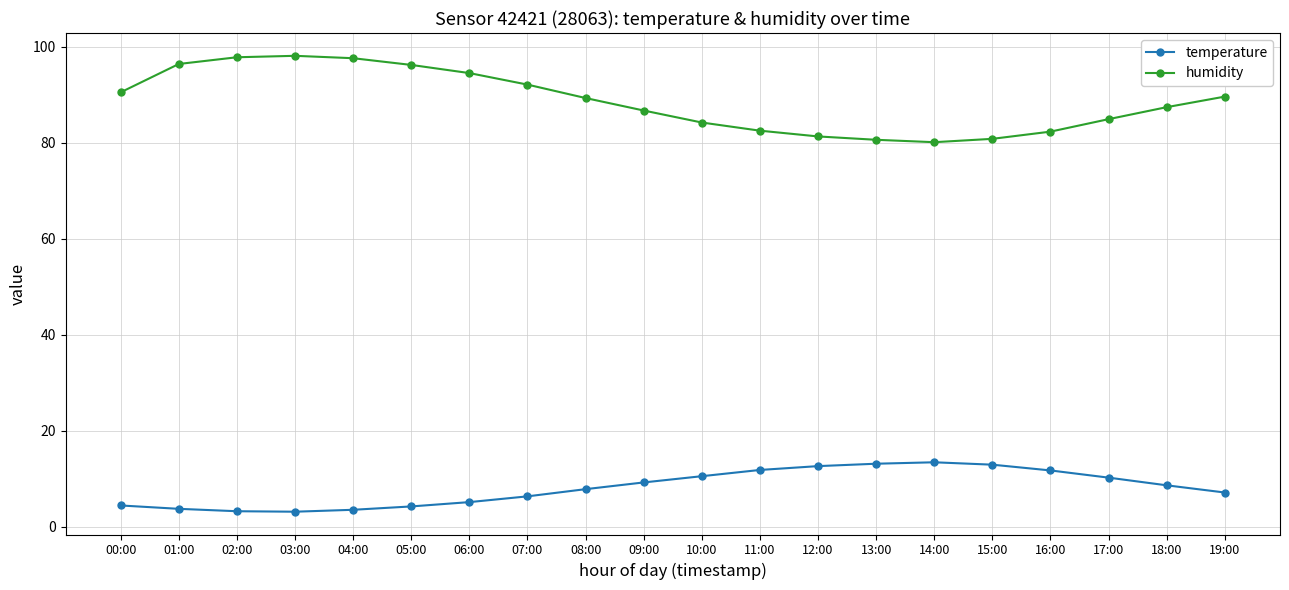

Between 01:00 and 07:00, which series saw the biggest shift?

humidity